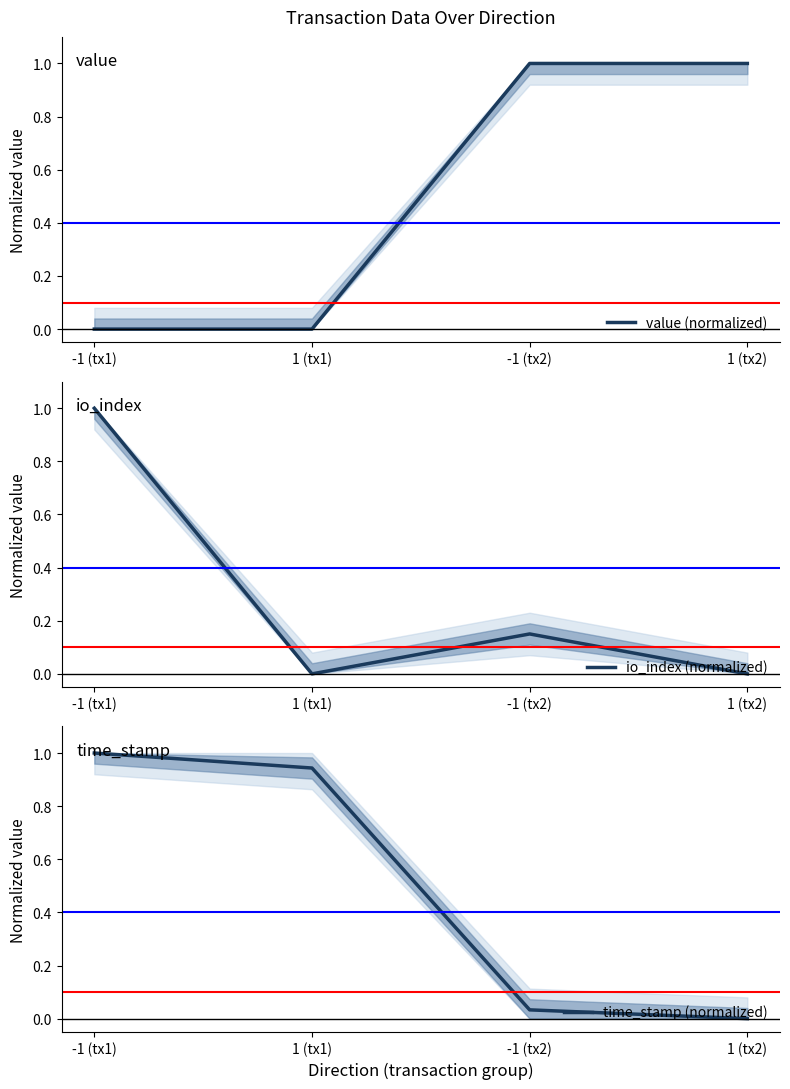

The value of value (normalized) at -1 (tx1) is 0.0. True or false?

True